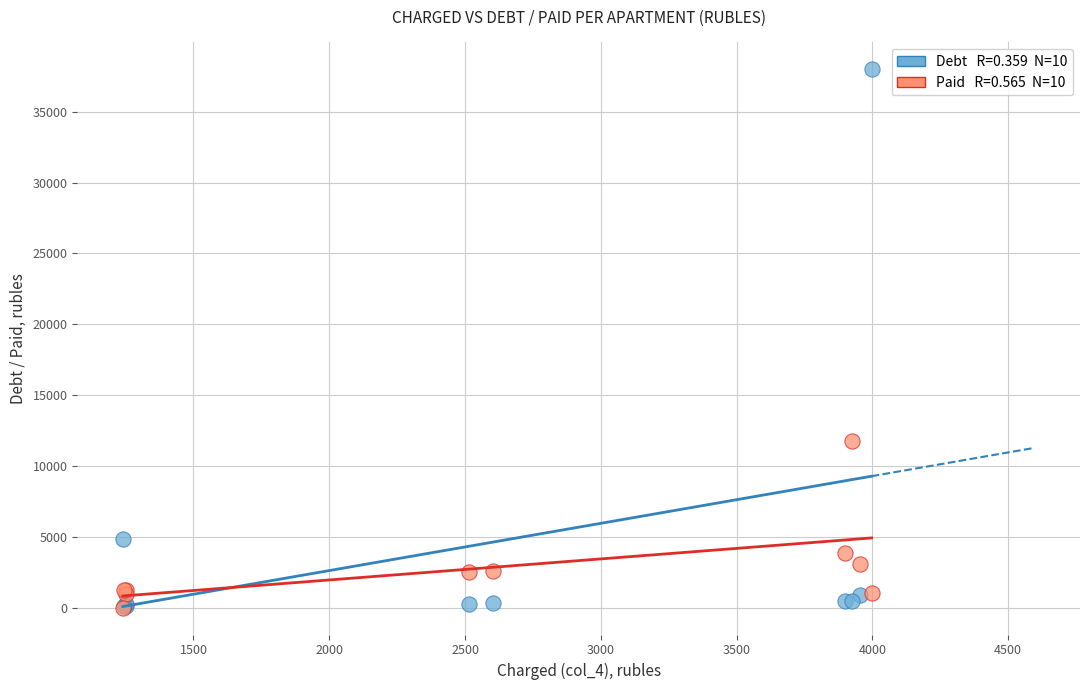

Across all series, what Y value is closest to 18994?

11749.0